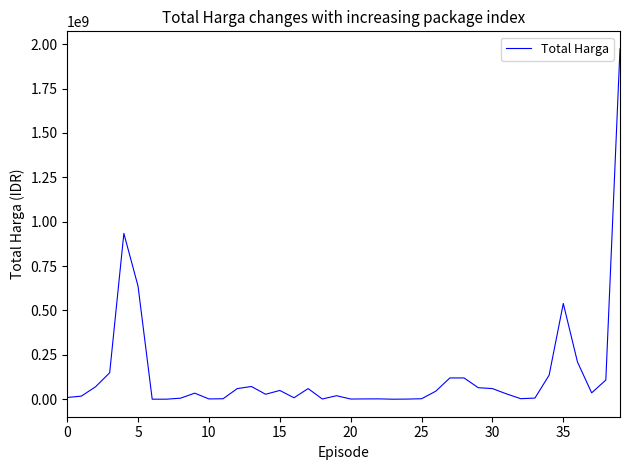

What is the difference between the maximum and minimum values?

1973800000